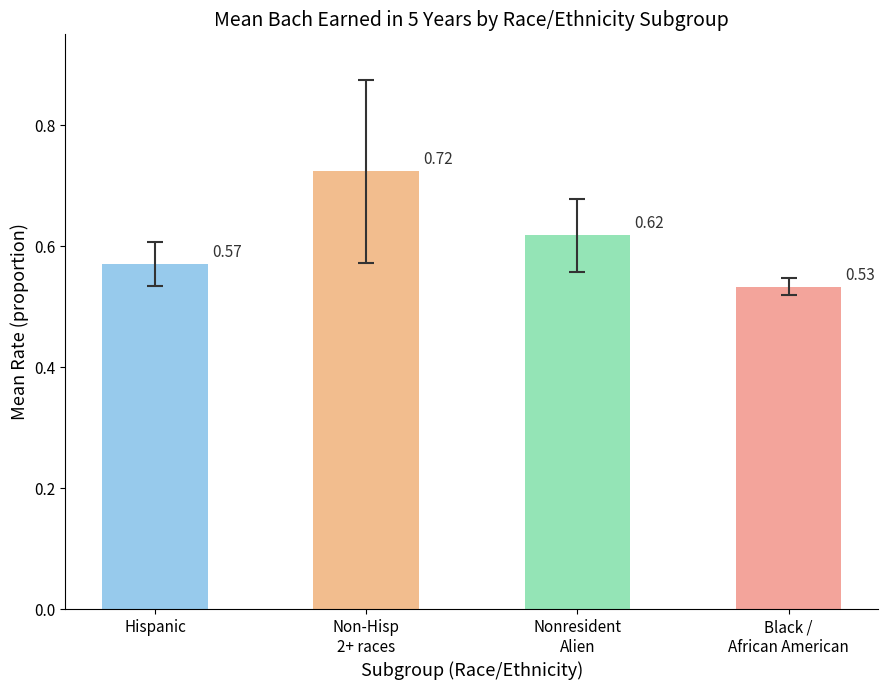

Which category has the lowest value across all series?

Black /
African American